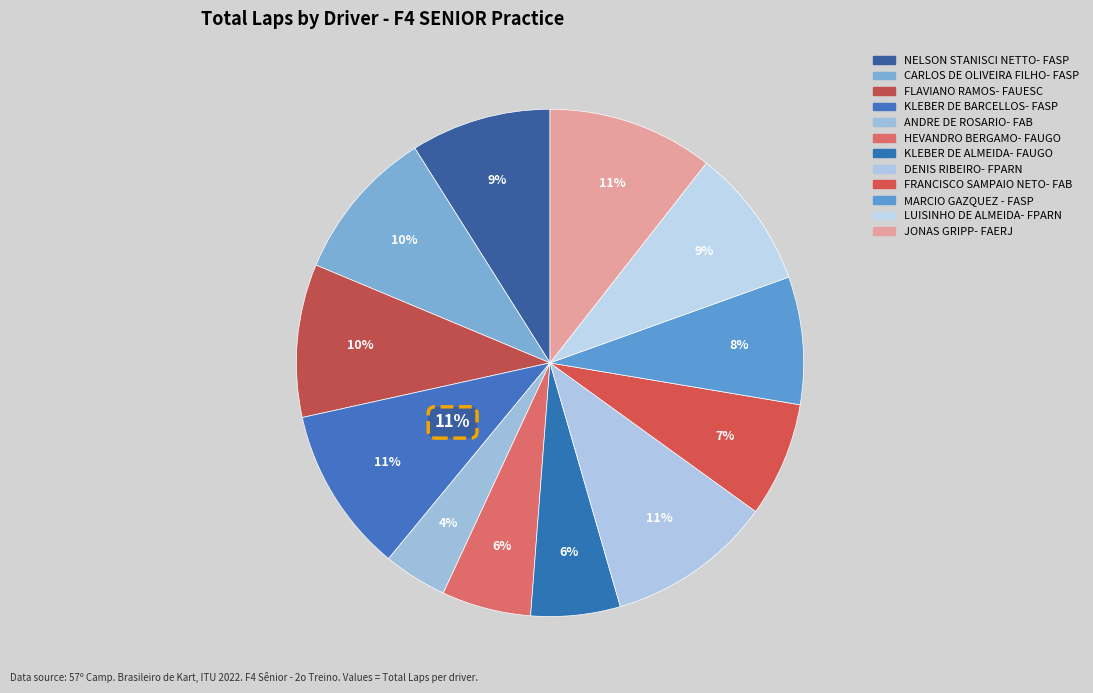

To the nearest percent, what portion does MARCIO GAZQUEZ - FASP represent?

8%